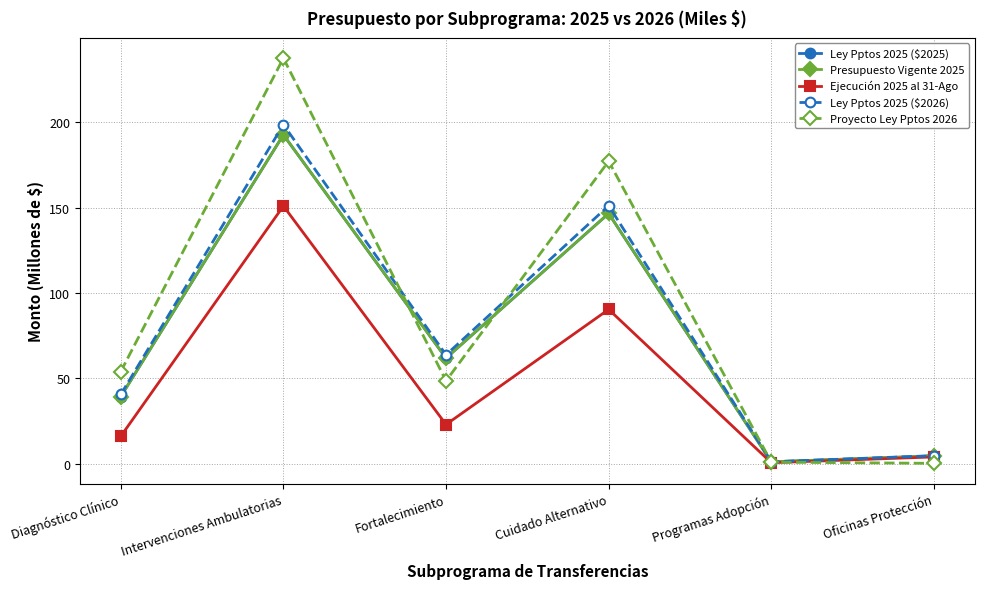

Is this an area chart (filled region under the line)?

No